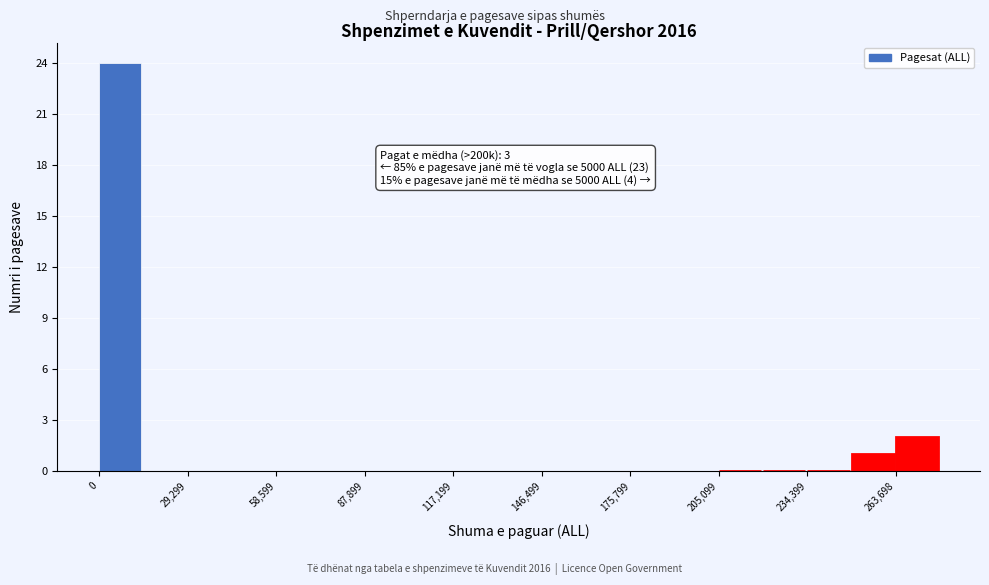

Around what value on the x-axis is the tallest bar? Give the approximate position of its centre, as read against the axis.

5000